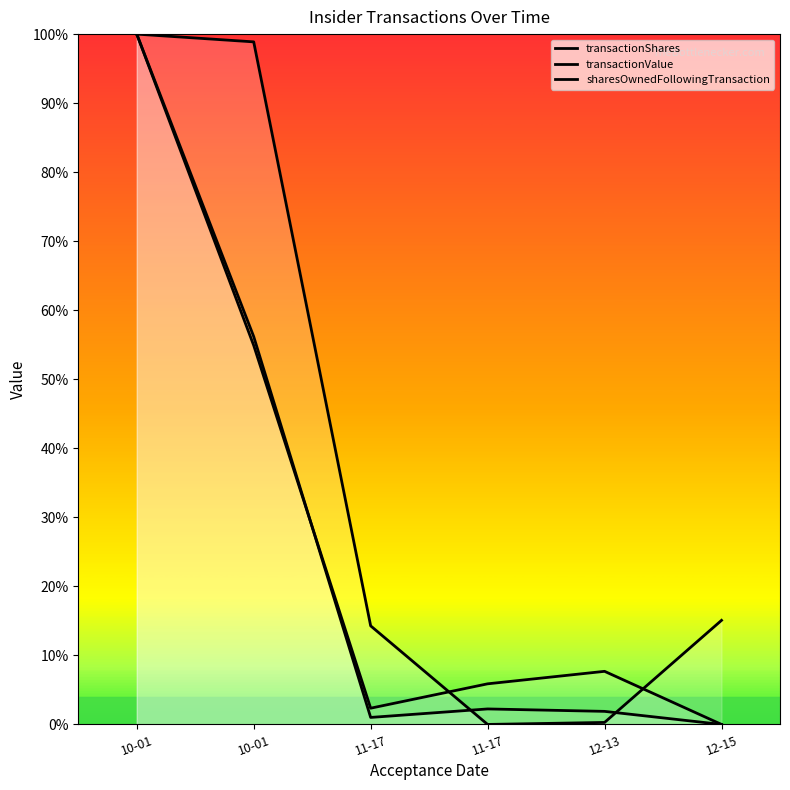

At which category does transactionValue reach its first local peak?

11-17